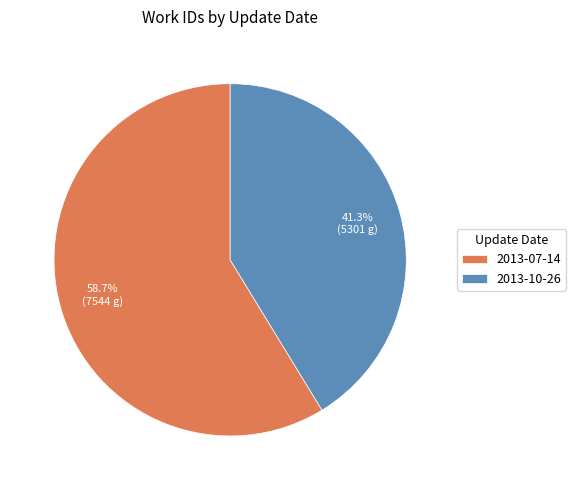

What percentage is the 2013-10-26 slice, to the nearest percent?

41%